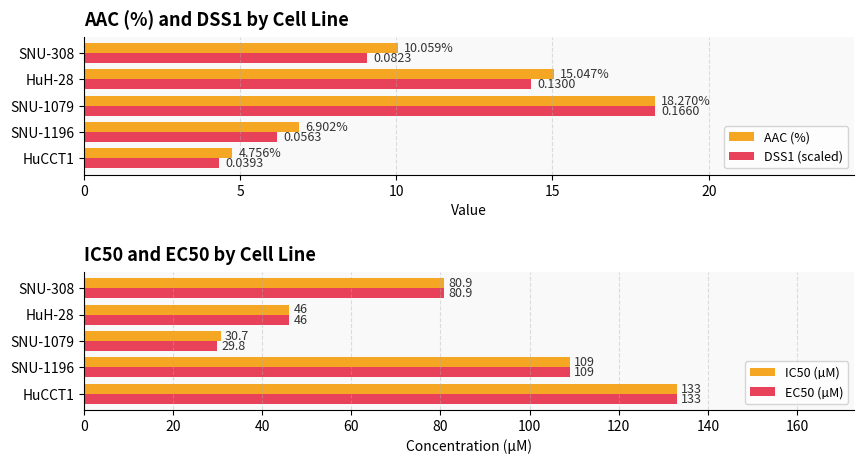

Is the value of AAC (%) at SNU-308 greater than the value of DSS1 (scaled) at SNU-308?

Yes